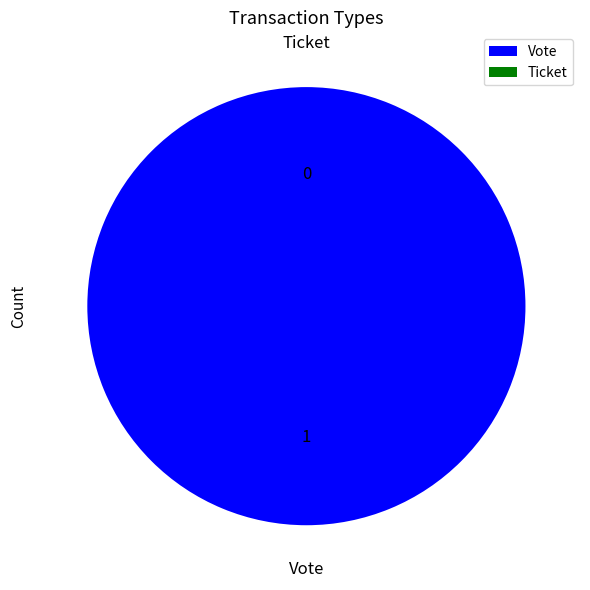

To the nearest percent, what is the difference between the largest and smallest slice percentages?

100%